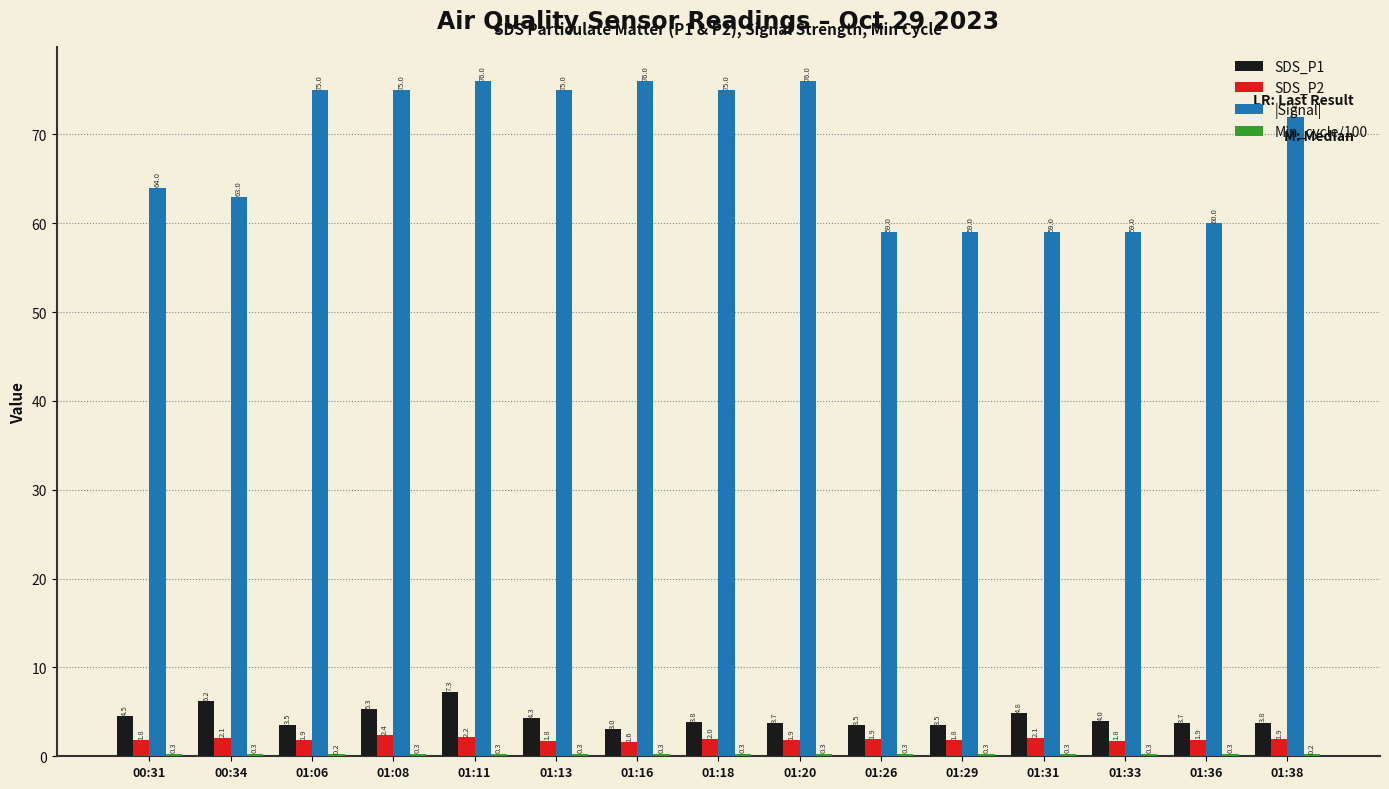

Between 01:08 and 01:16, which series saw the biggest shift?

SDS_P1